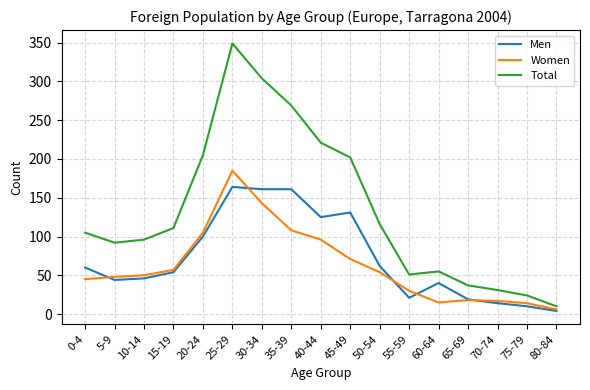

Which series has the widest spread of values?

Total